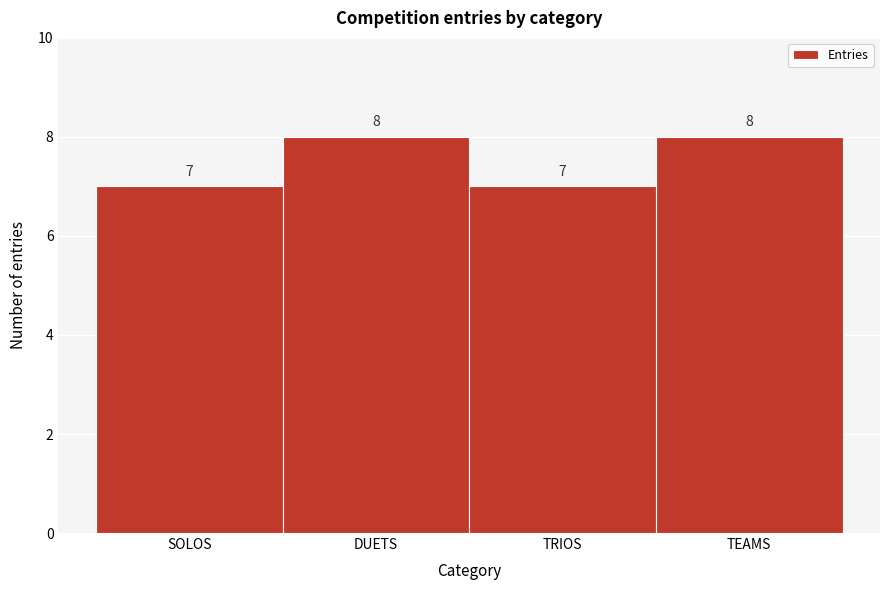

Reading right to left, extract all data points from this chart.

8	7	8	7